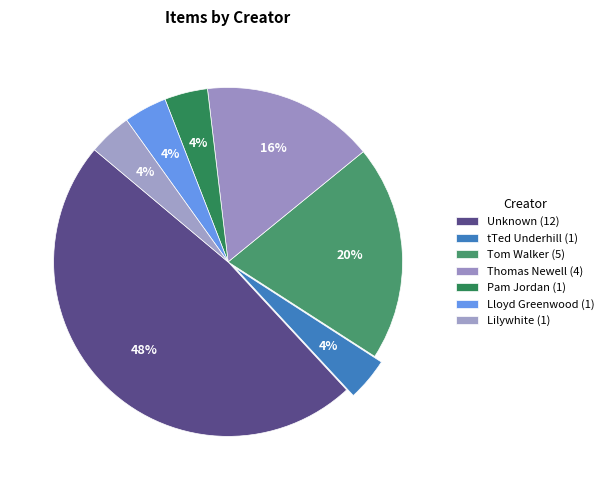

How many segments does this pie chart have?

7